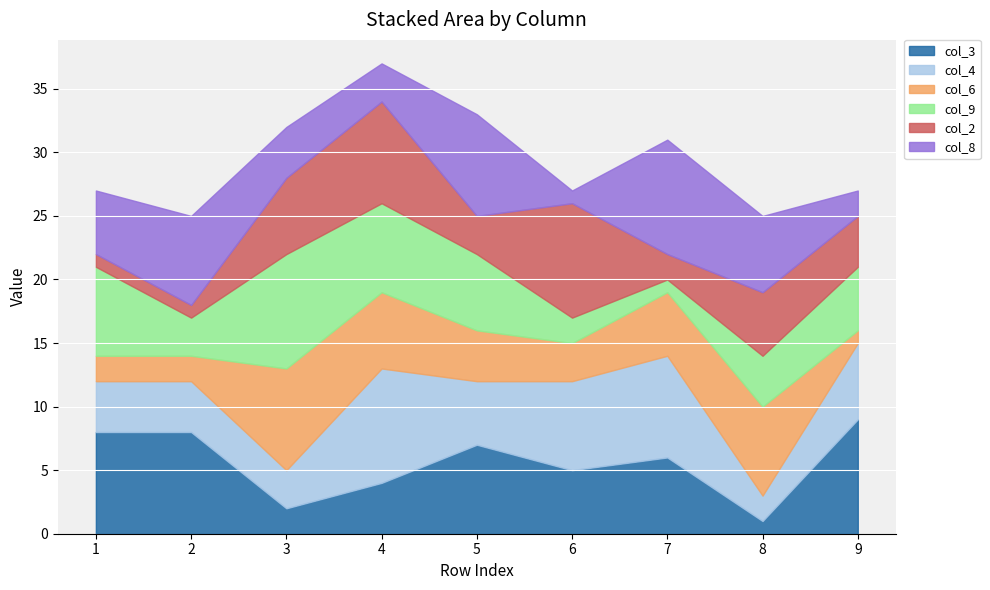

How many times do col_8 and col_4 cross each other?

5